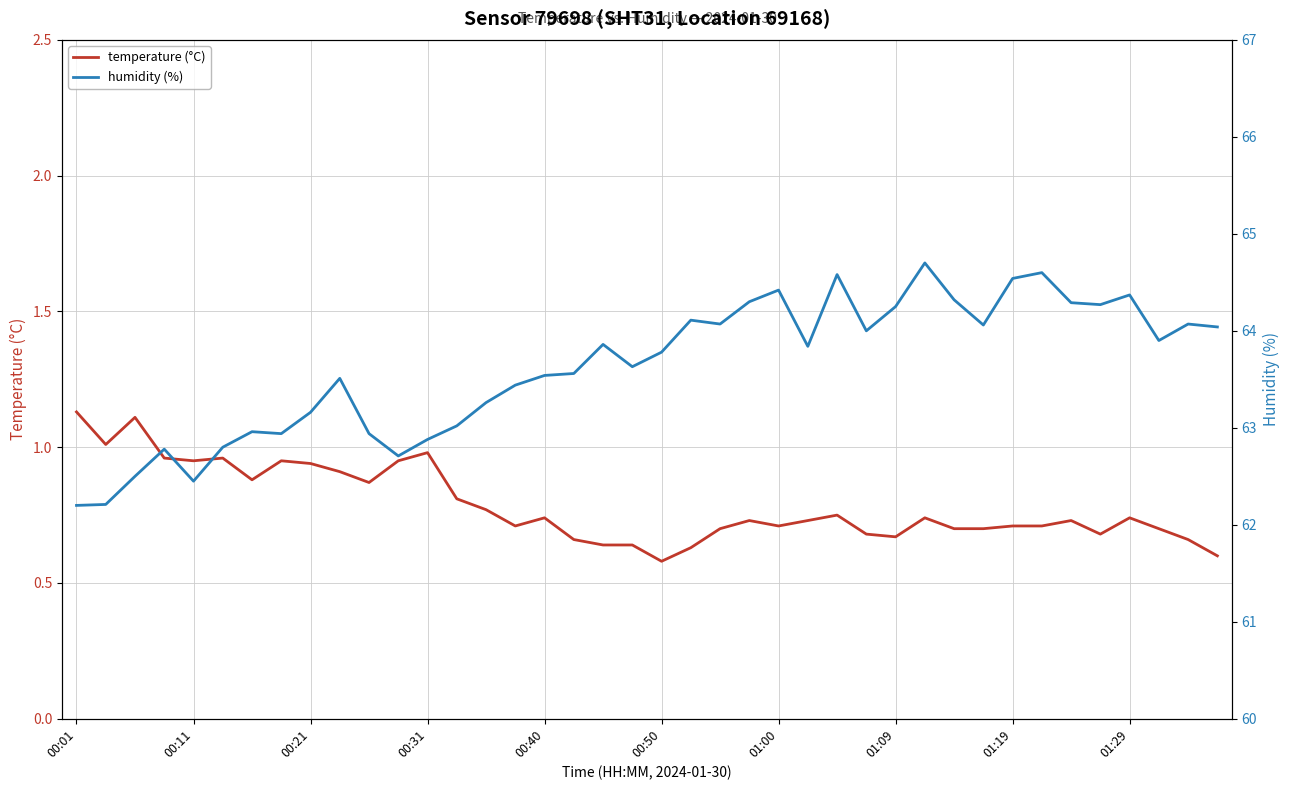

Does the chart display data point markers on the line(s)?

No